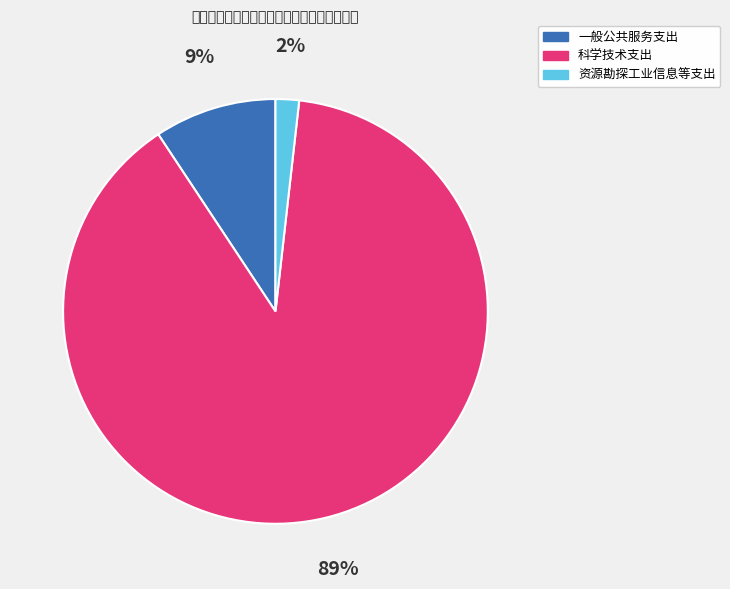

How many segments does this pie chart have?

3